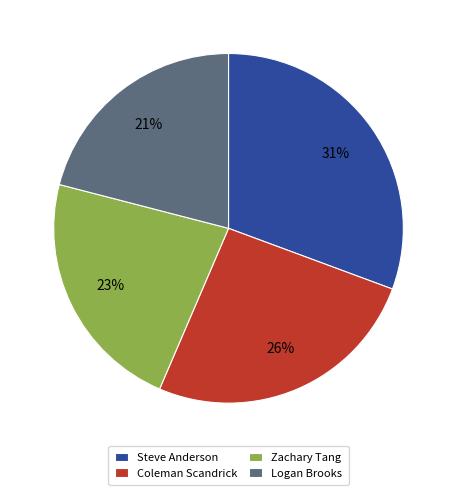

Is the sum of Coleman Scandrick and Logan Brooks greater than half?

No